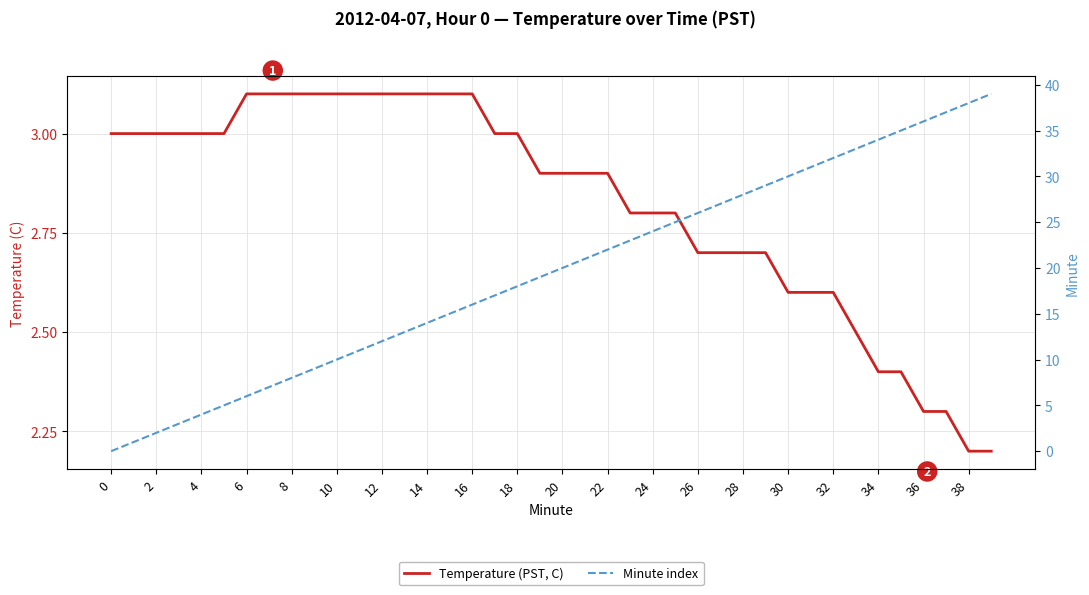

What is the difference between the maximum and minimum values in the Minute index series?

39.0